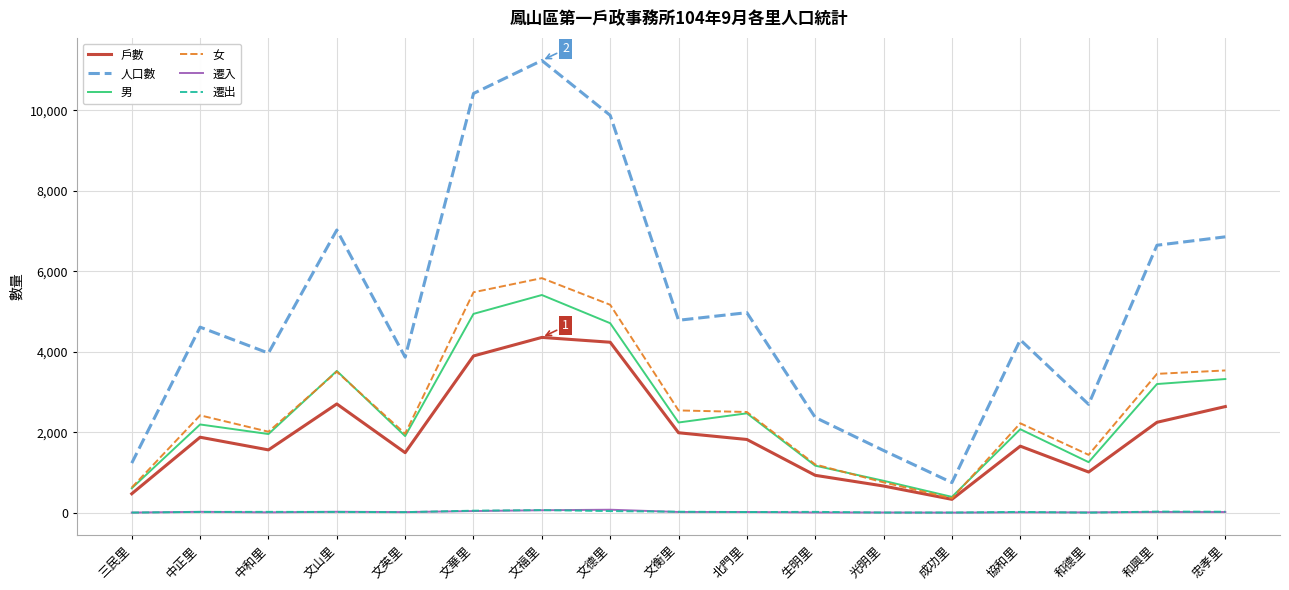

True or false: 遷入 and 戶數 cross at least once.

False